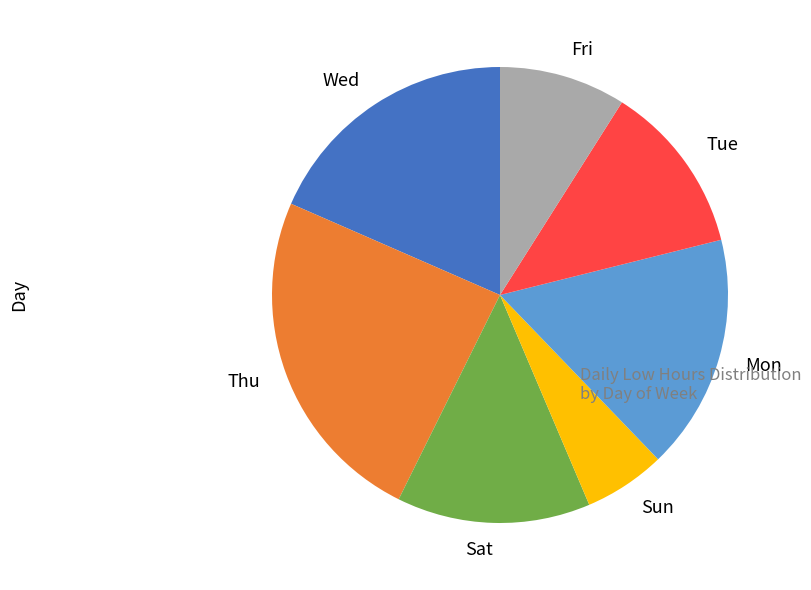

Combined, do Sun and Wed account for over 50%?

No